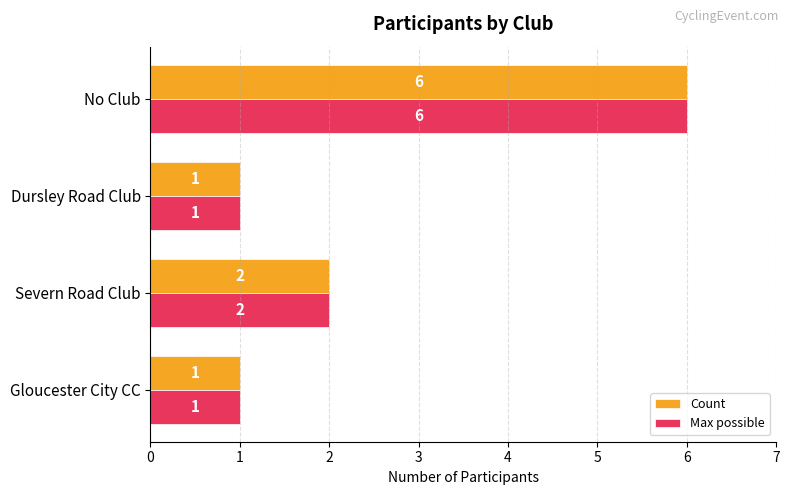

Where is Max possible nearest to the value 3?

Severn Road Club